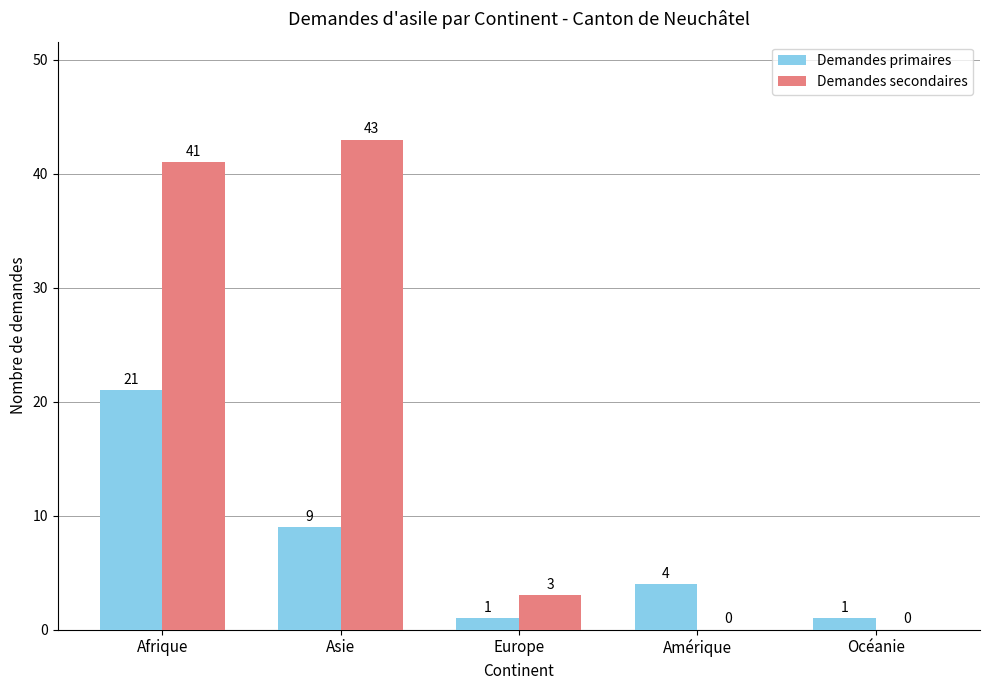

Which series has the largest total across all categories?

Demandes secondaires